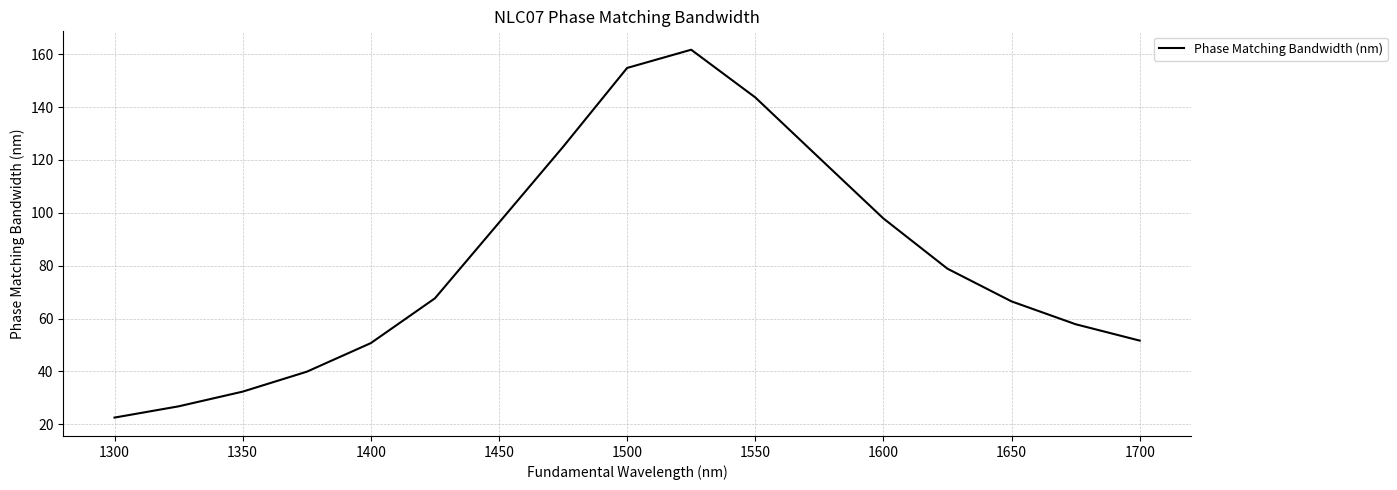

What is the greatest value displayed?

161.7